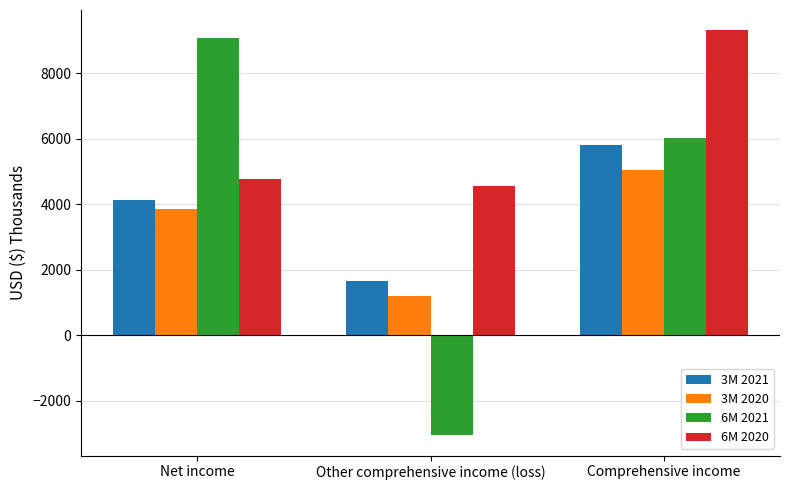

What is the minimum value for 3M 2020?

1201